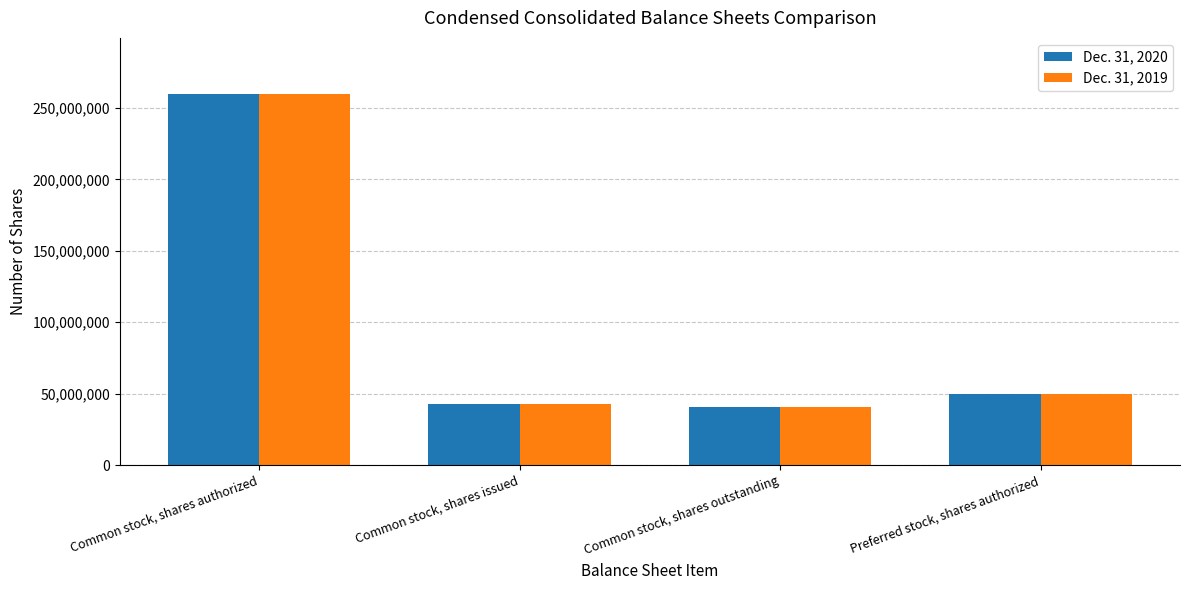

Is it true that Dec. 31, 2020 equals 71885834 at Common stock, shares issued?

False